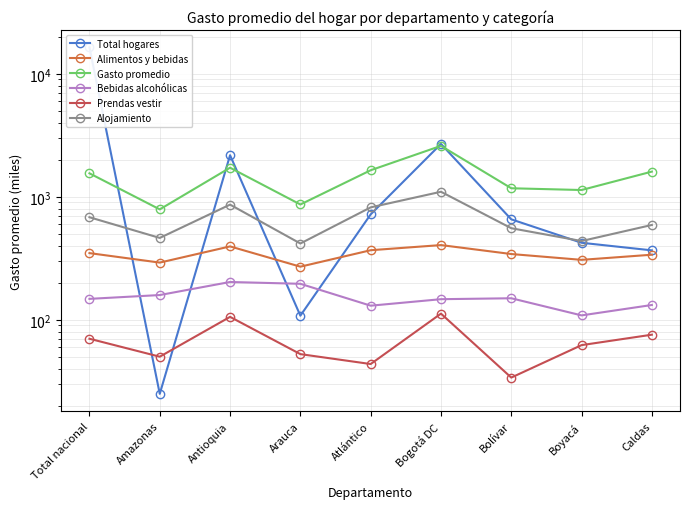

What is the difference between the maximum and minimum values in the Bebidas alcohólicas series?

94.4